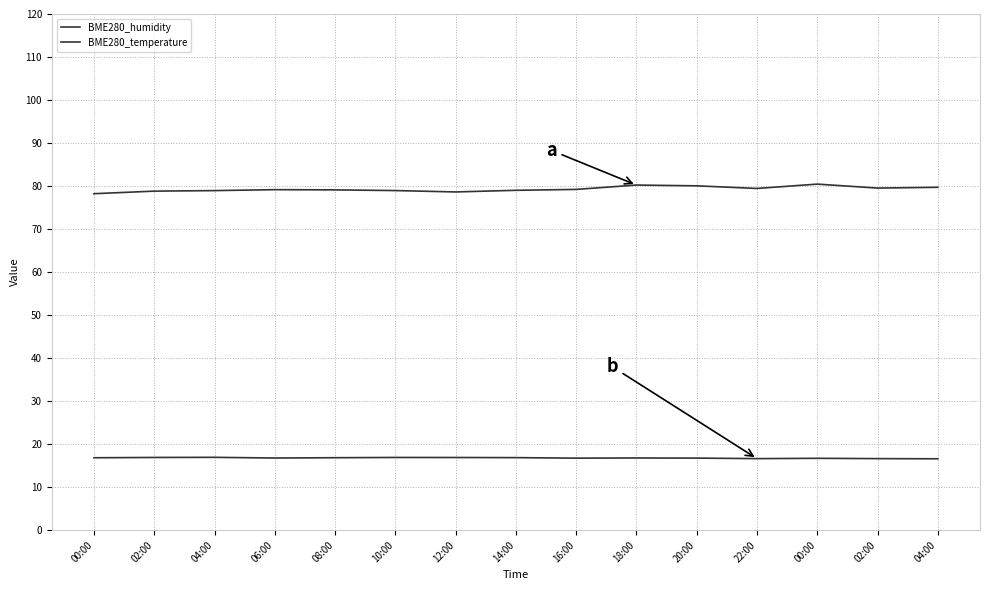

Is it true that BME280_humidity equals 80.0 at 20:00?

True